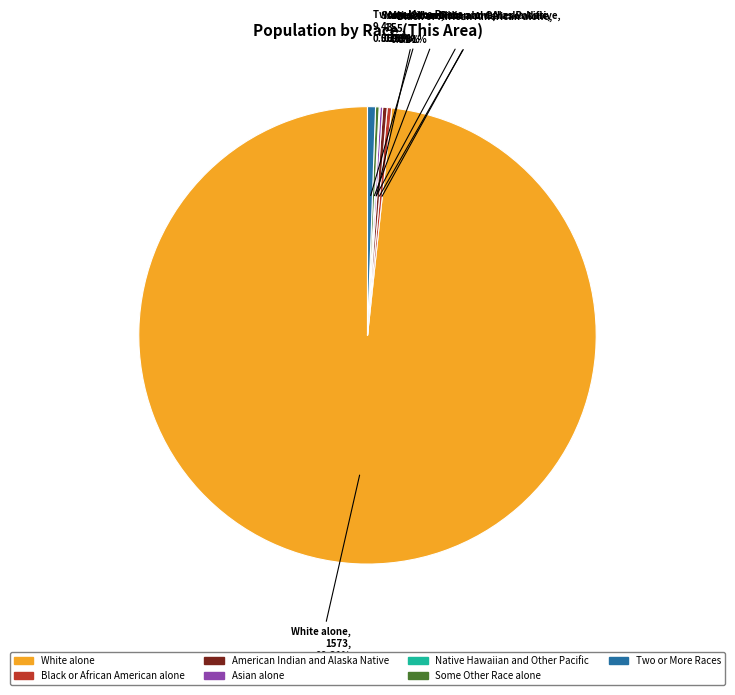

What is the largest slice in the pie chart?

White alone